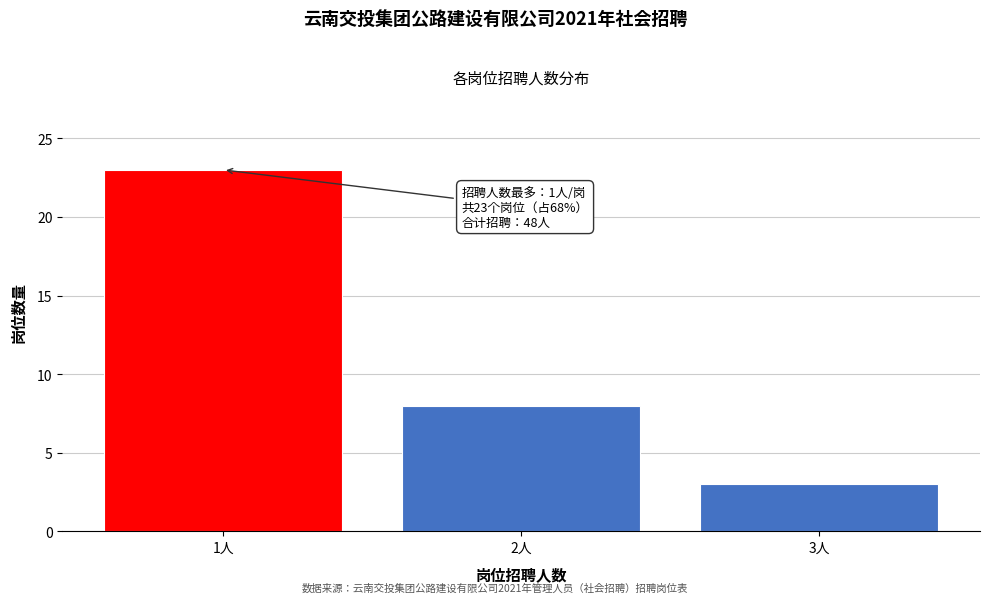

Reading right to left, what are all the values shown in this chart?

3	8	23